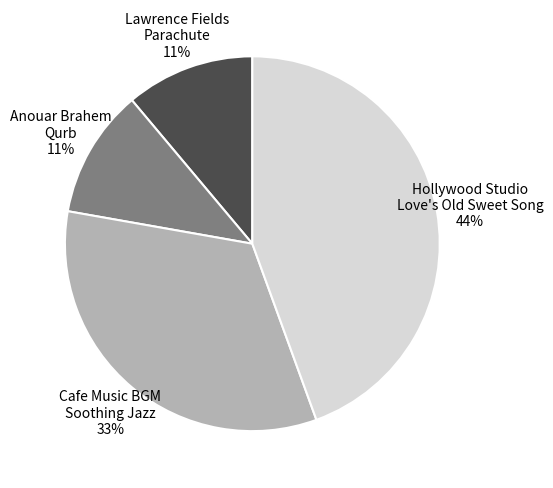

Which category has the biggest portion of the pie?

Hollywood Studio Love's Old Sweet Song